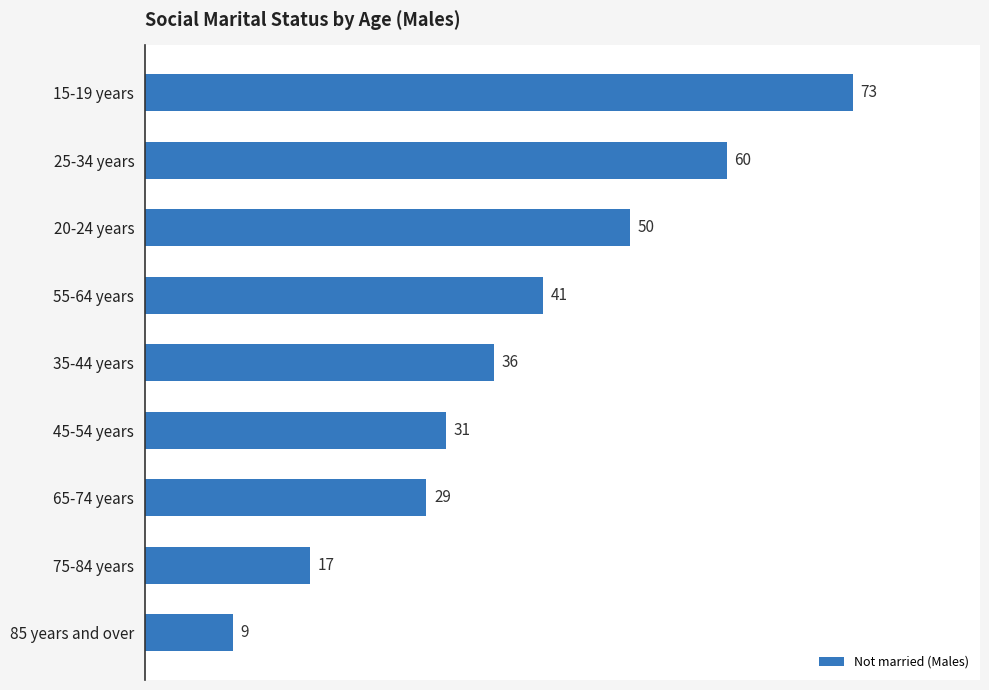

List the labels in order of value, largest first.

15-19 years, 25-34 years, 20-24 years, 55-64 years, 35-44 years, 45-54 years, 65-74 years, 75-84 years, 85 years and over